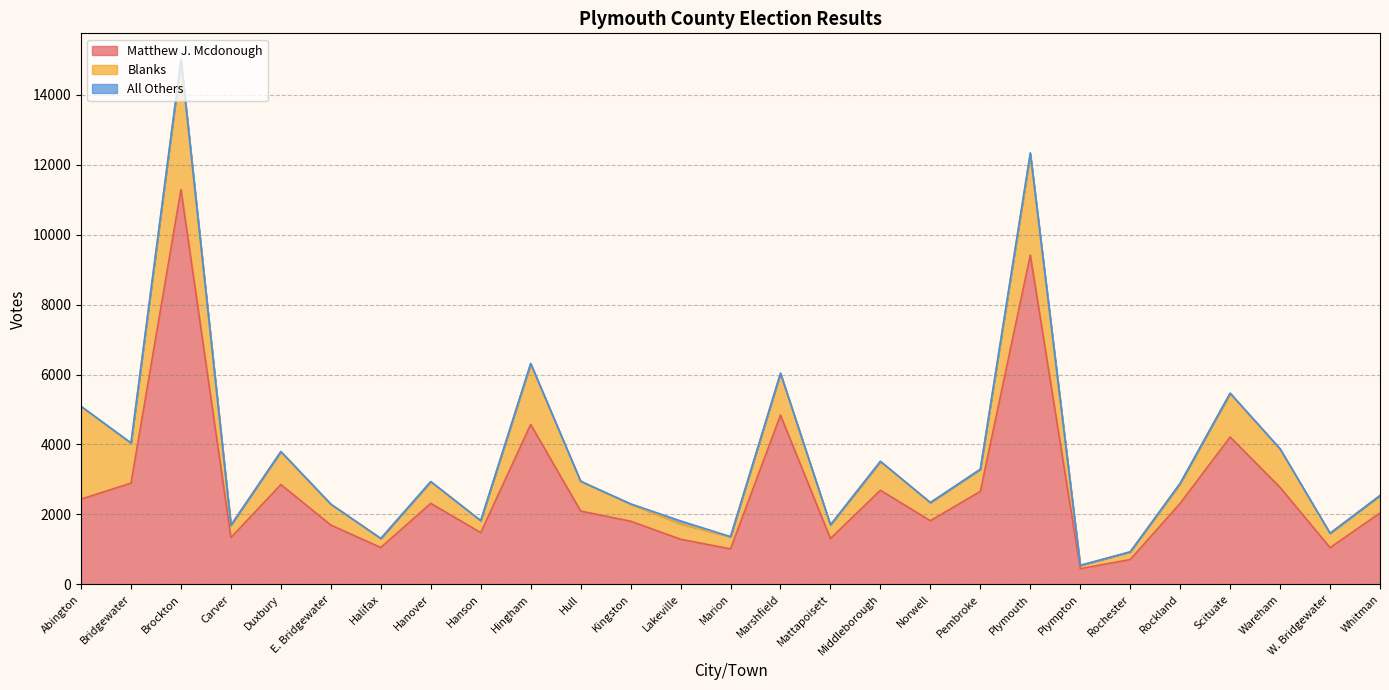

Between Rockland and Scituate, which is larger?

Scituate